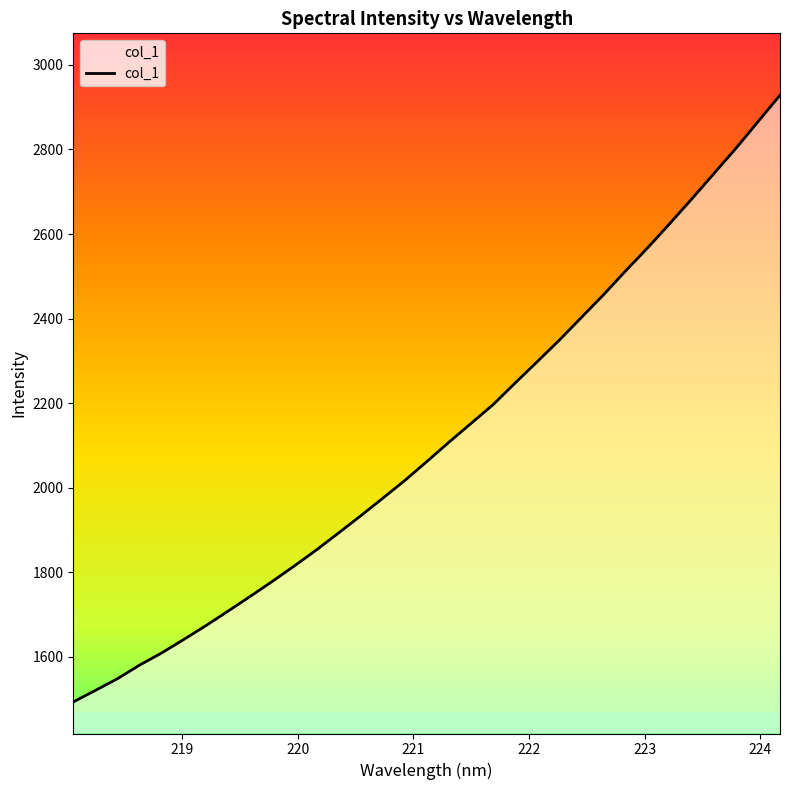

What is the minimum value shown in the chart?

1492.9